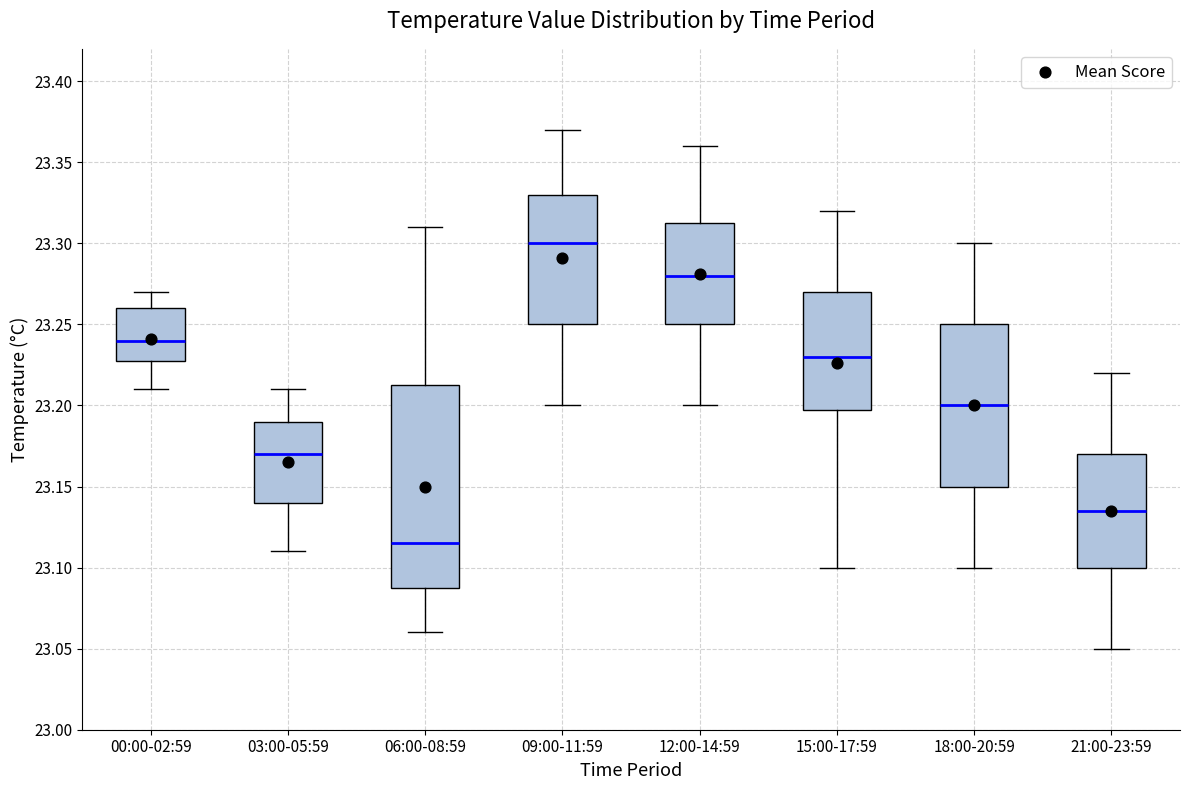

Reading left to right, read every box against the y-axis: the position of its median line, the range the box covers, and the ends of its whiskers. The values are not printed on the chart, so give them approximately, as read against the axis.

00:00-02:59: median 23.240, box 23.230 to 23.260, whiskers 23.210 to 23.270
03:00-05:59: median 23.170, box 23.140 to 23.190, whiskers 23.110 to 23.210
06:00-08:59: median 23.115, box 23.090 to 23.215, whiskers 23.060 to 23.310
09:00-11:59: median 23.300, box 23.250 to 23.330, whiskers 23.200 to 23.370
12:00-14:59: median 23.280, box 23.250 to 23.315, whiskers 23.200 to 23.360
15:00-17:59: median 23.230, box 23.200 to 23.270, whiskers 23.100 to 23.320
18:00-20:59: median 23.200, box 23.150 to 23.250, whiskers 23.100 to 23.300
21:00-23:59: median 23.135, box 23.100 to 23.170, whiskers 23.050 to 23.220